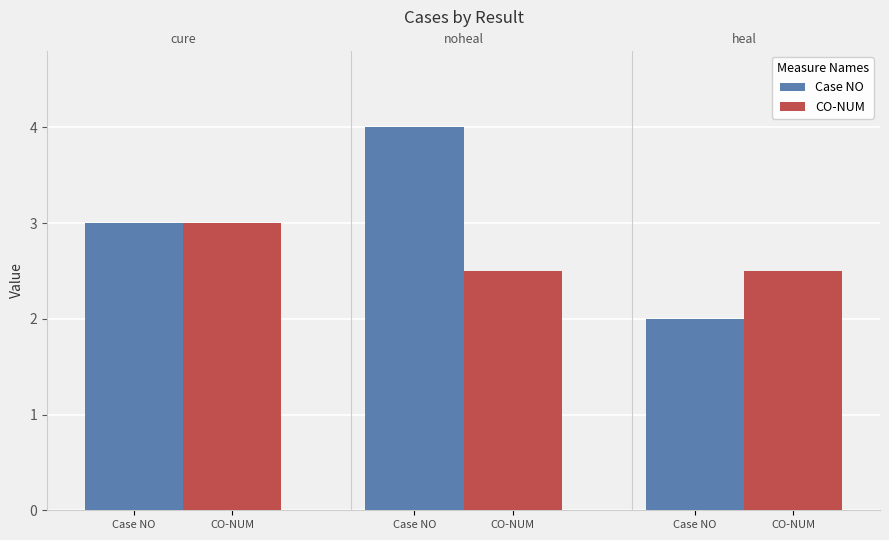

What is the maximum value for Case NO?

4.0